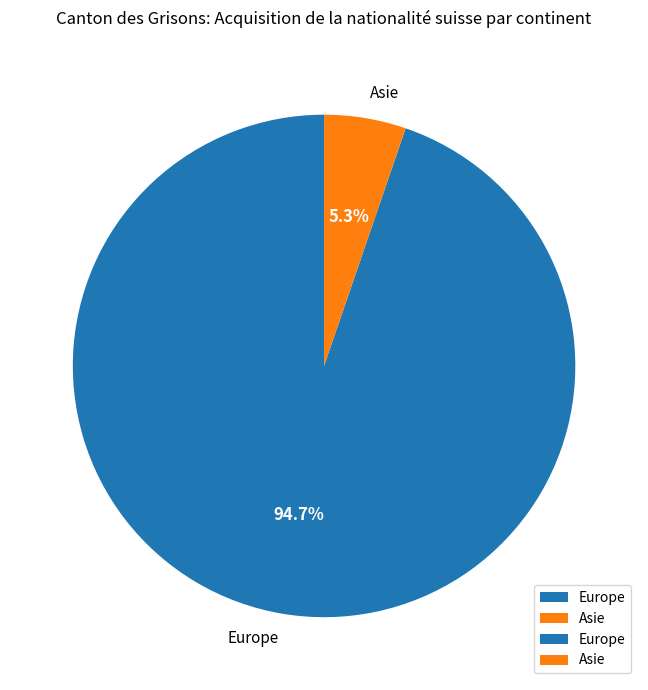

How many segments does this pie chart have?

2